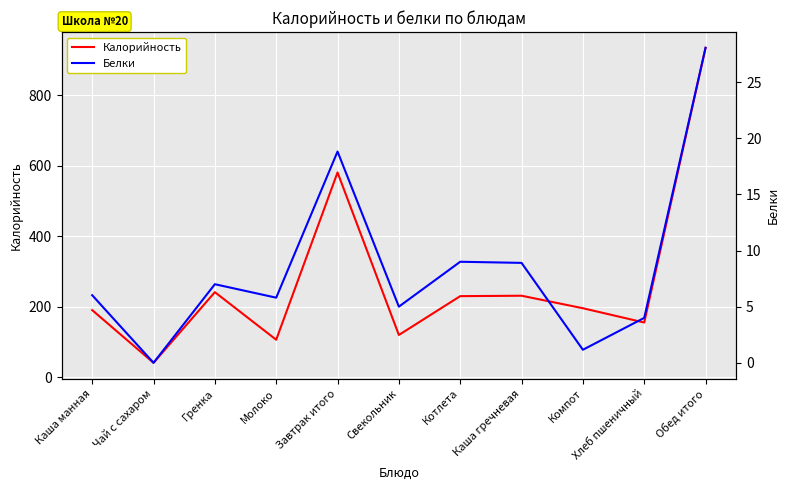

What is the difference between the second highest and second lowest values in the Белки series?

17.7